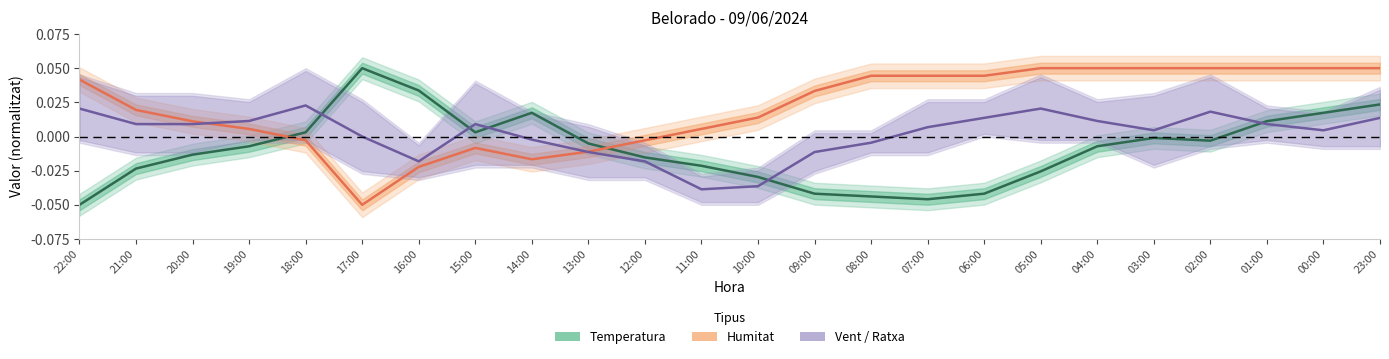

At which category is the sum across all series the highest?

23:00